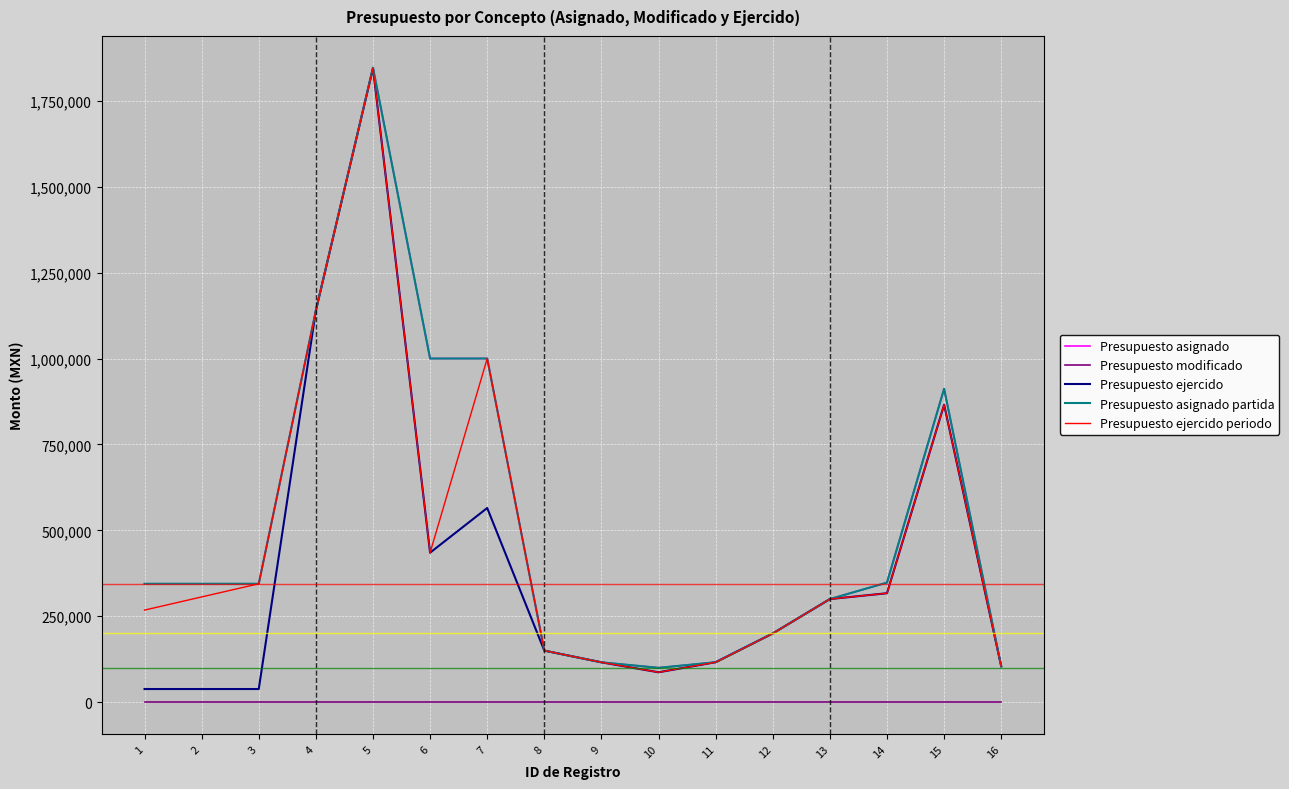

Does the chart have visible grid lines?

Yes